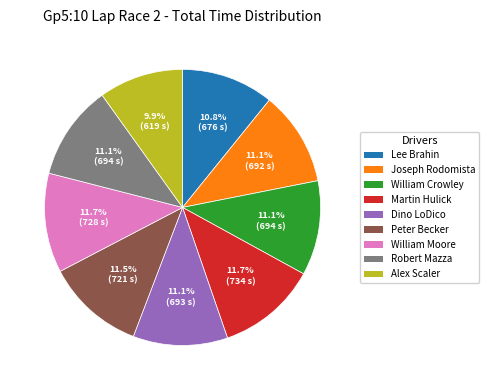

True or false: Joseph Rodomista accounts for 1% of the total.

False